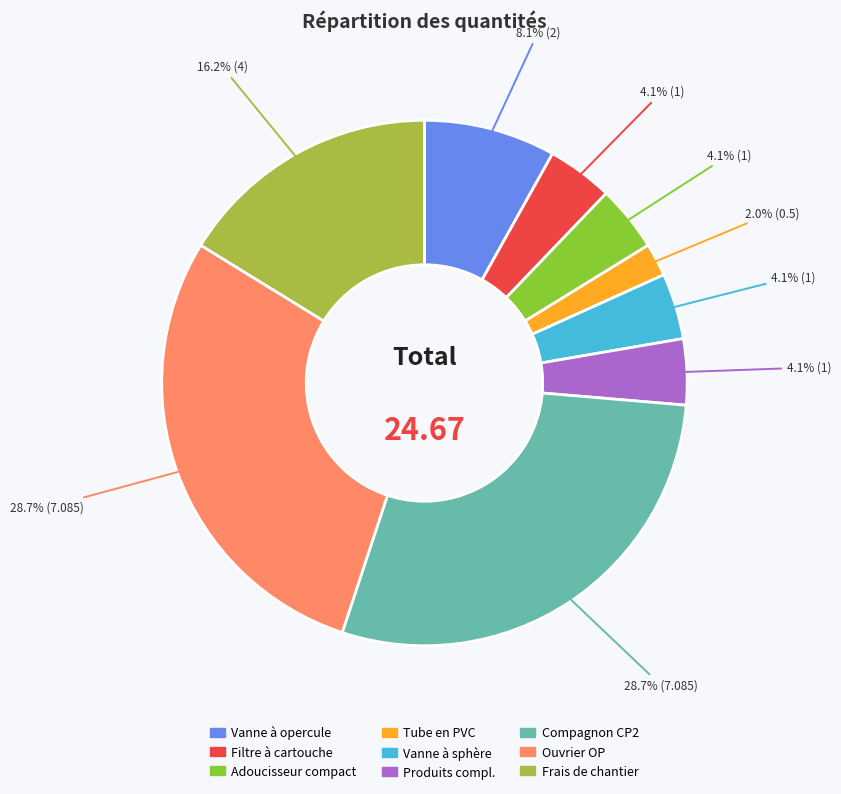

Is there a majority slice in this chart?

No